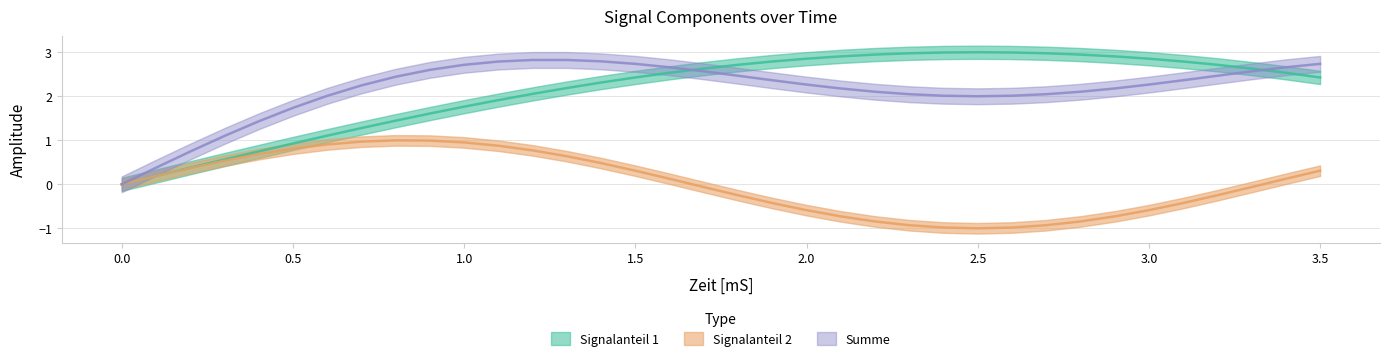

Does the chart have visible grid lines?

Yes